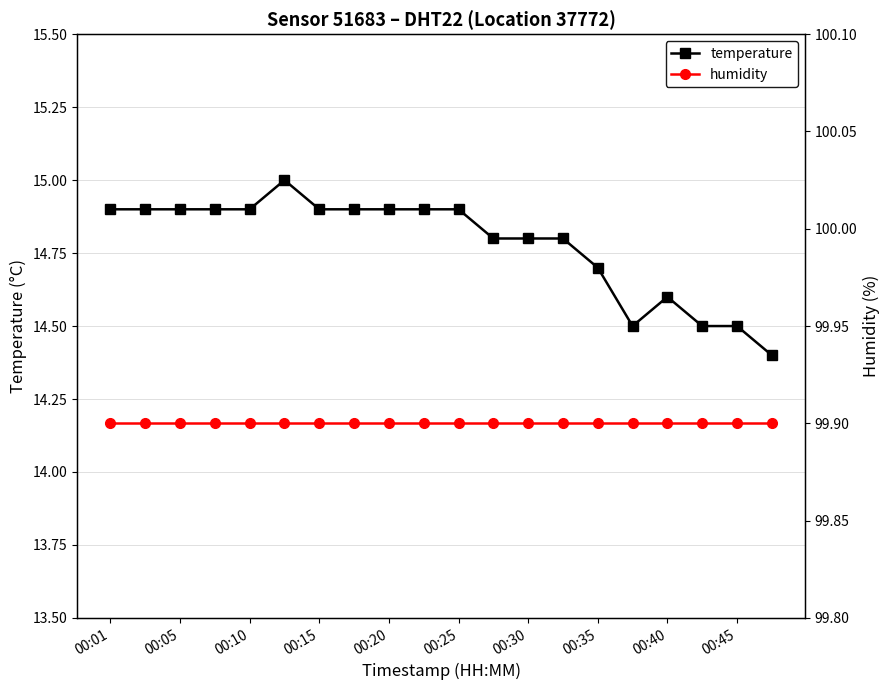

True or false: temperature has more than 1 interior local peaks.

True